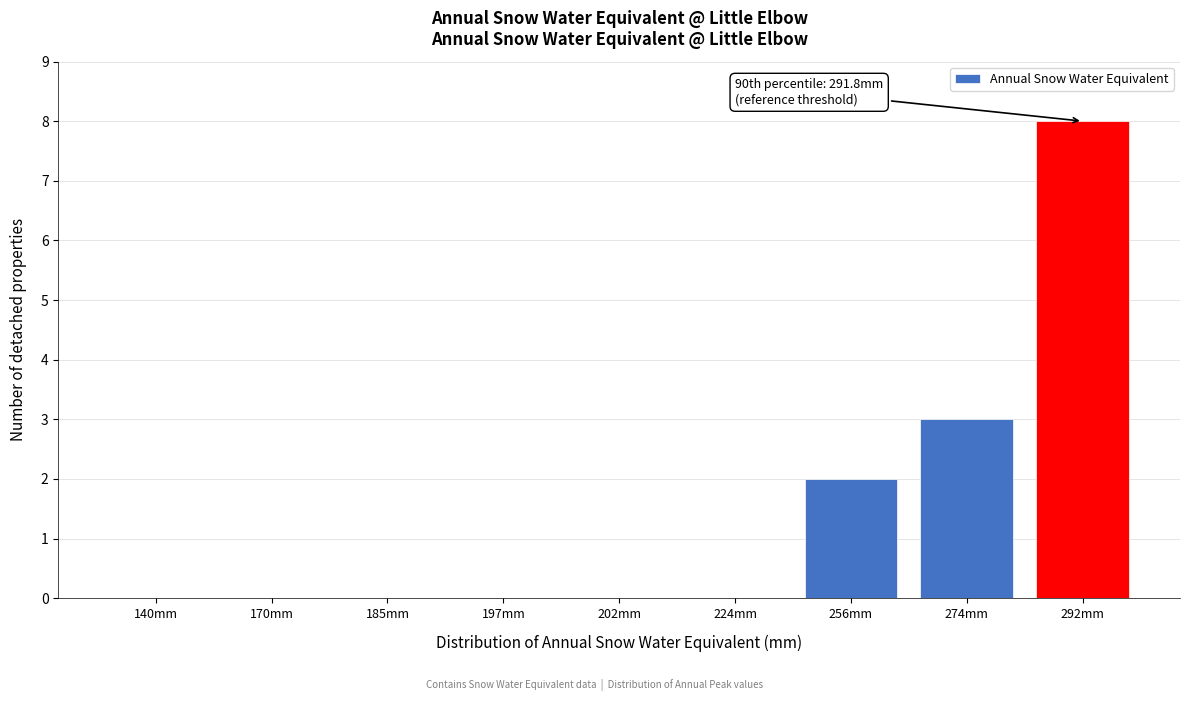

Reading right to left, transcribe all the data shown in this chart.

292mm=8	274mm=3	256mm=2	224mm=0	202mm=0	197mm=0	185mm=0	170mm=0	140mm=0